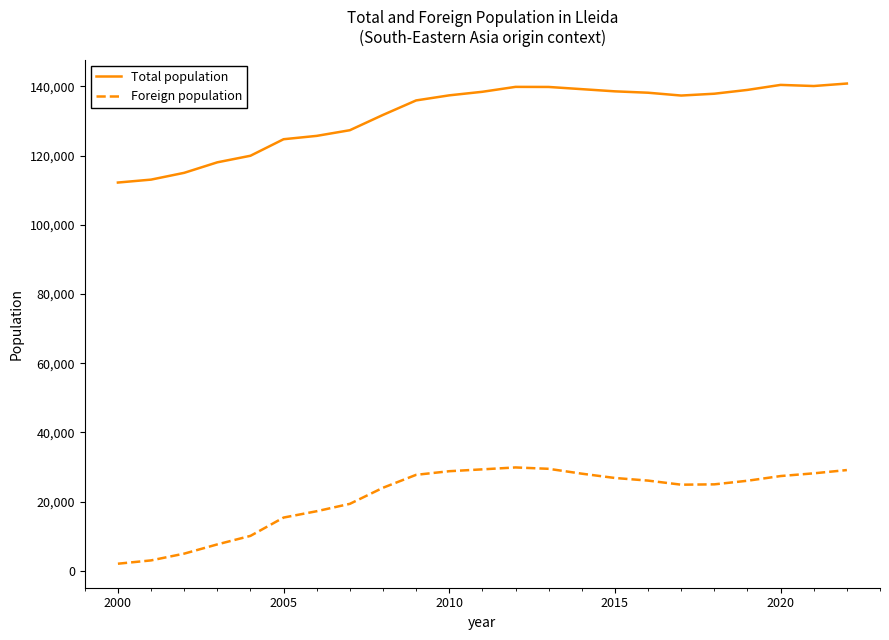

What is the maximum value for Foreign population?

29887